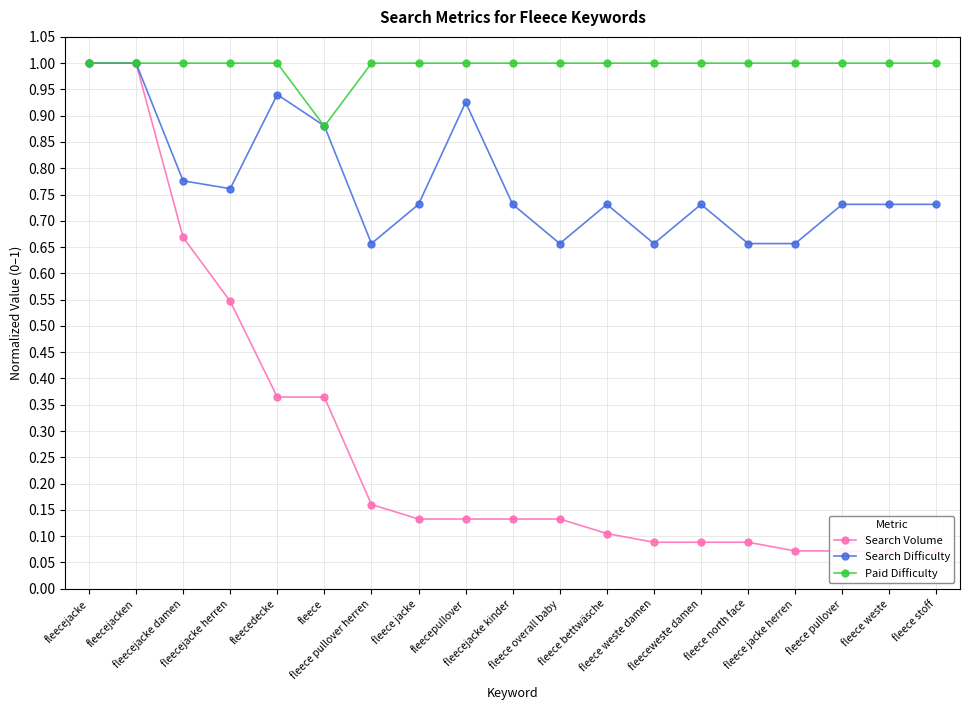

What is the value of the Search Difficulty point at the 3rd from the left?

0.8